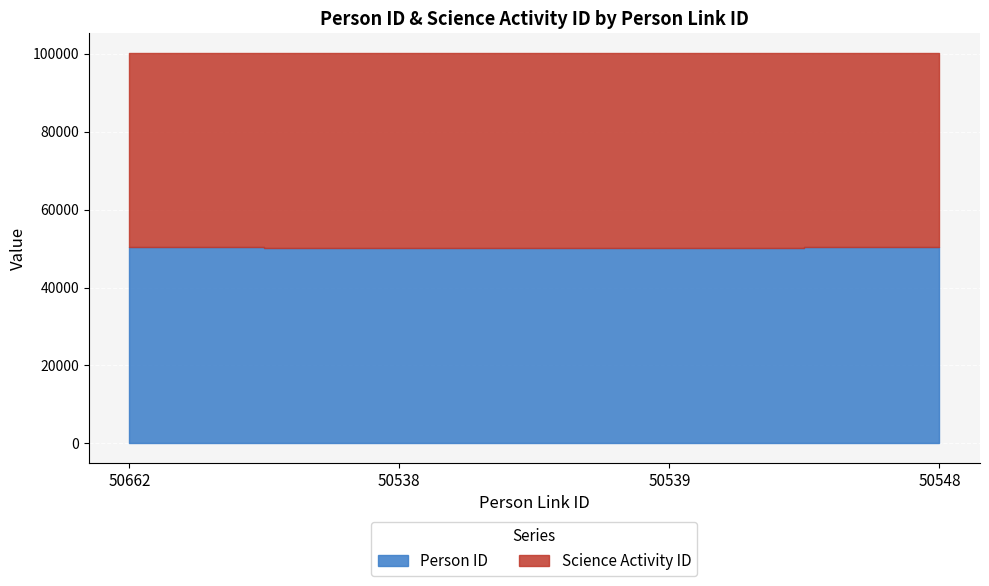

What position from the left is 50539?

3